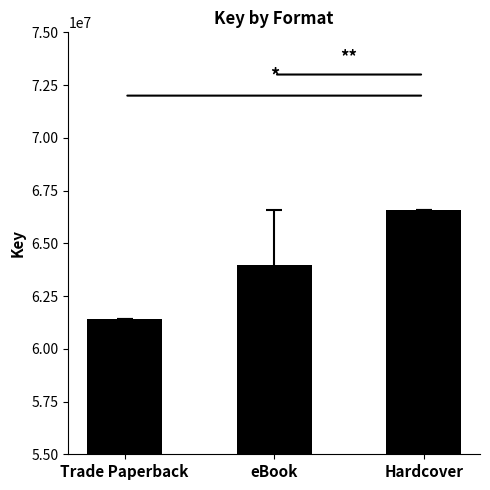

The chart shows a value of 37162836.8 at Trade Paperback. True or false?

False